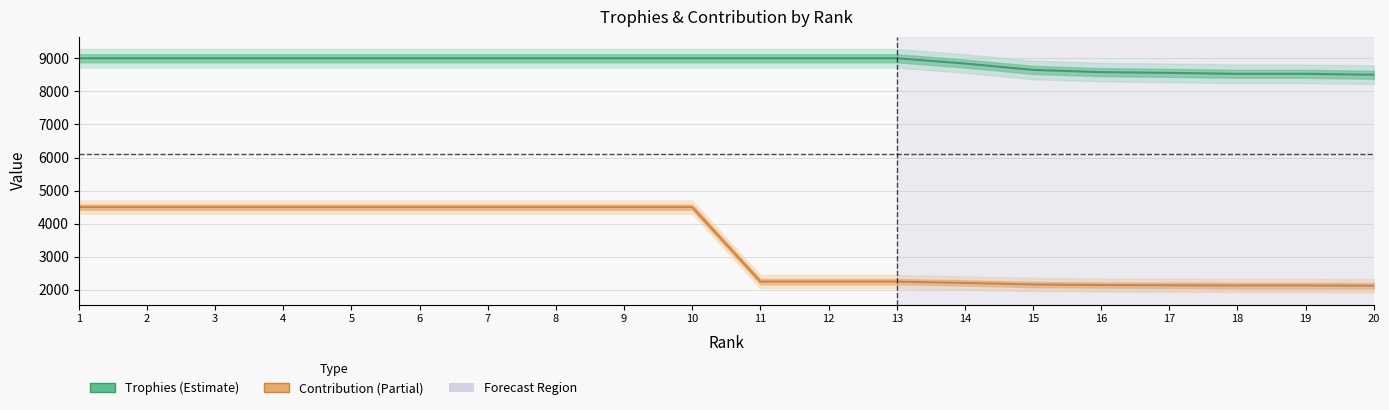

At which label is Contribution closest to 3312?

11